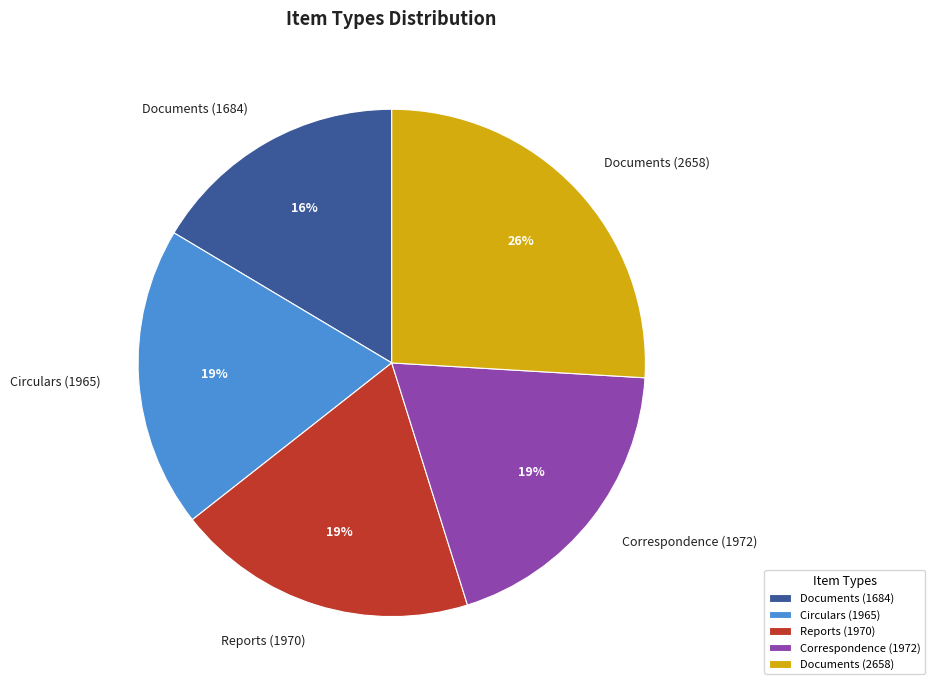

How many slices are in this pie chart?

5